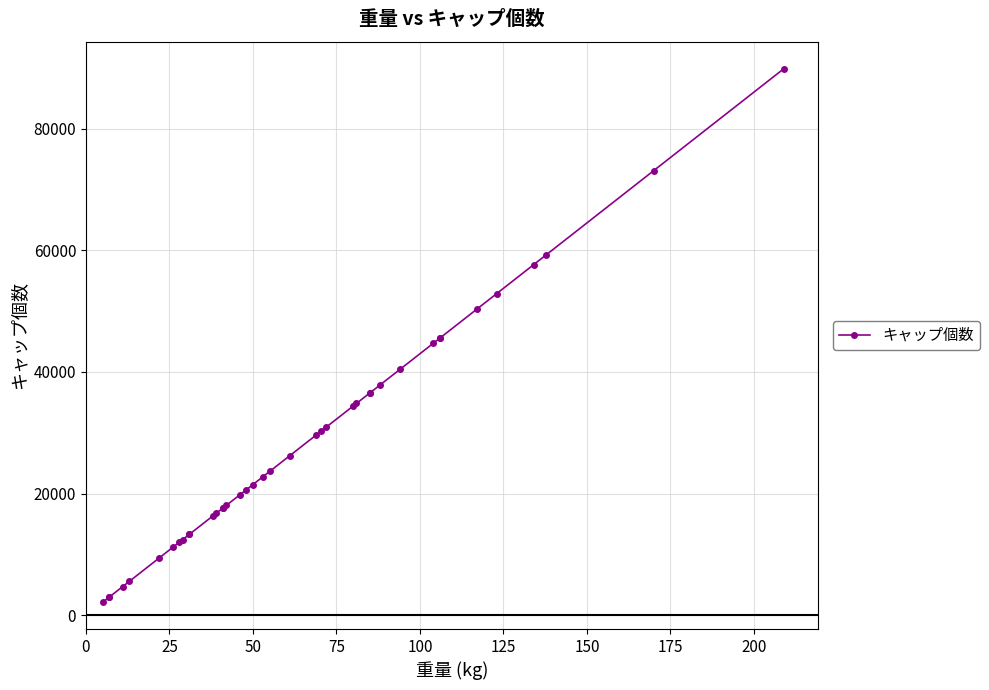

What is the smallest value displayed?

2150